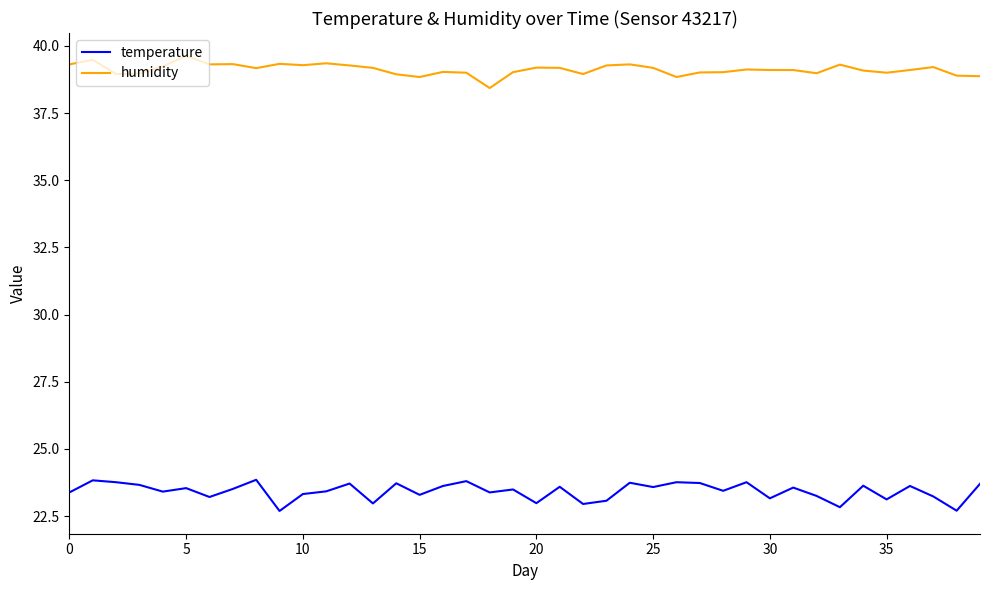

Rank the series by their maximum value, from lowest to highest.

temperature, humidity